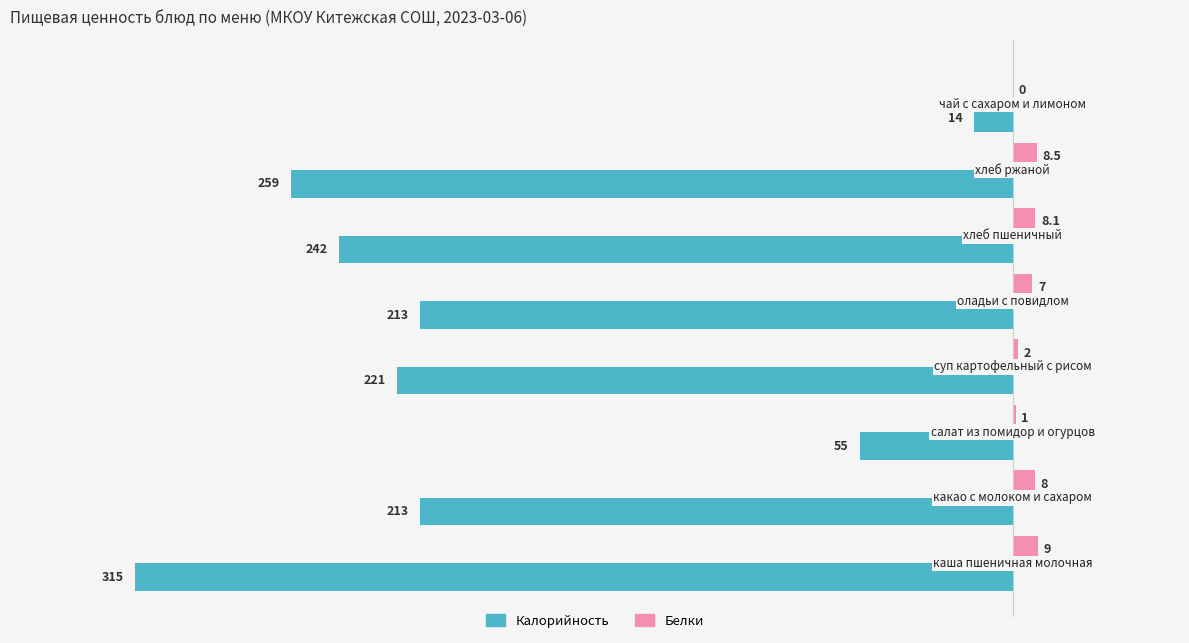

Which series has the largest total across all categories?

Белки